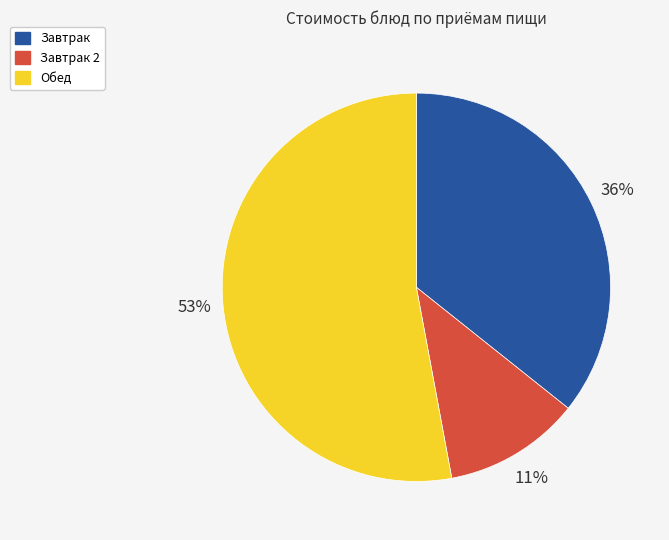

Count the number of slices in the pie.

3